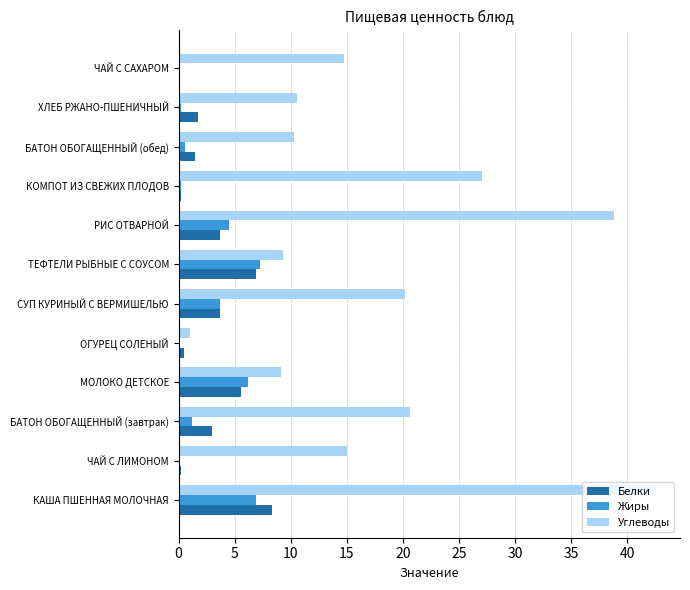

Which series changed the most between ТЕФТЕЛИ РЫБНЫЕ С СОУСОМ and БАТОН ОБОГАЩЕННЫЙ (обед)?

Жиры